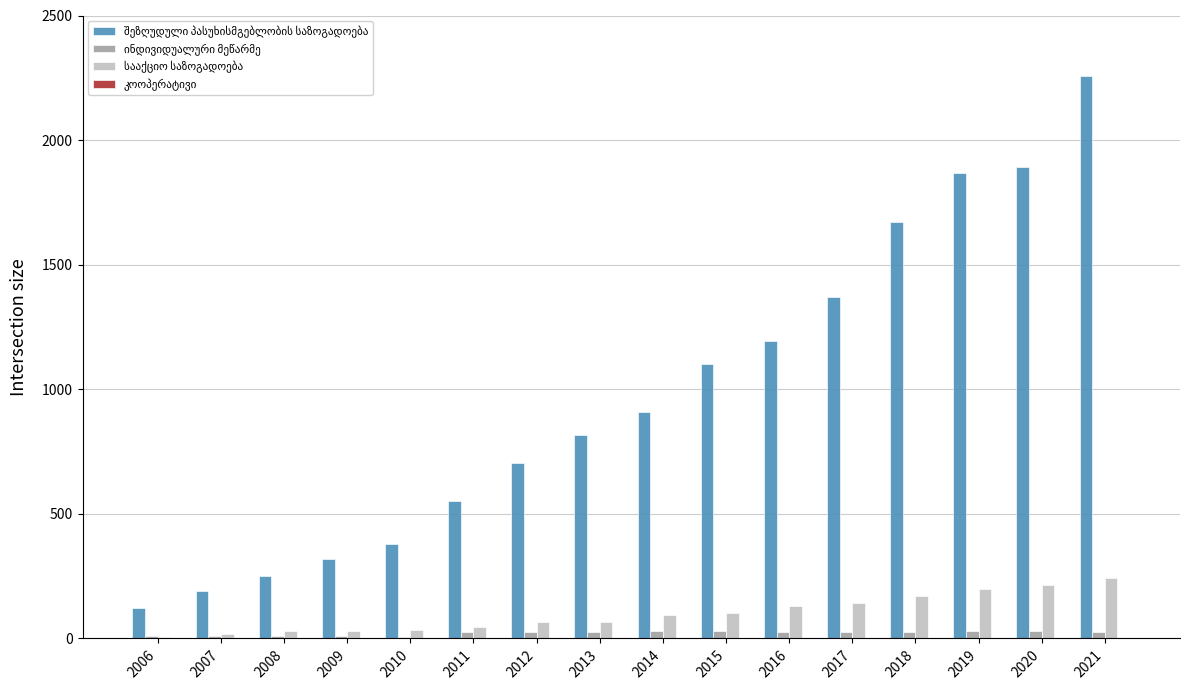

At which category is the sum across all series the highest?

2021